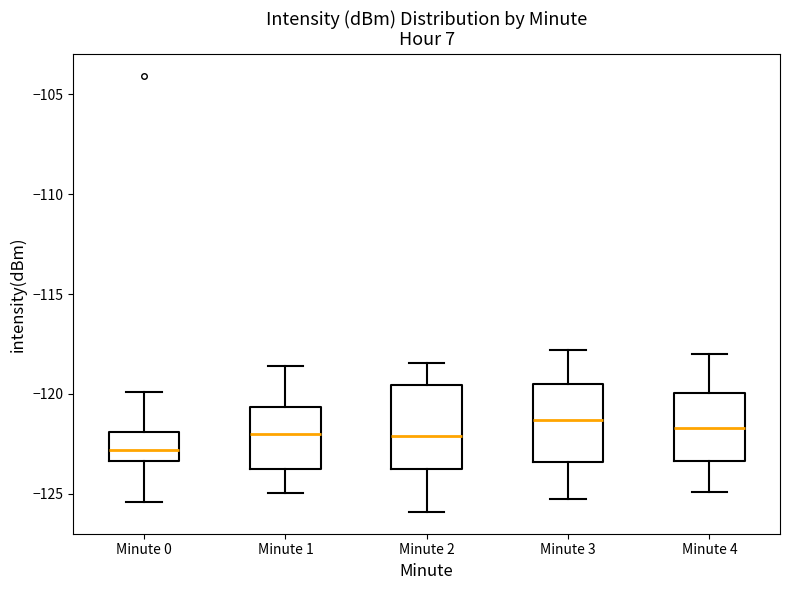

Which box has the lowest median line?

Minute 0